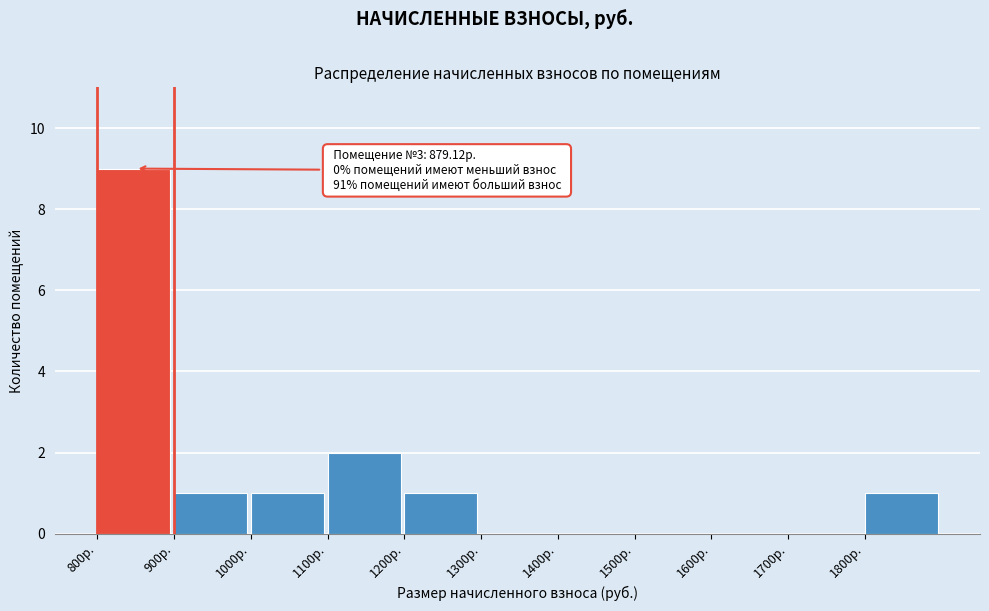

Over which range of the x-axis is the bar tallest?

800 to 900